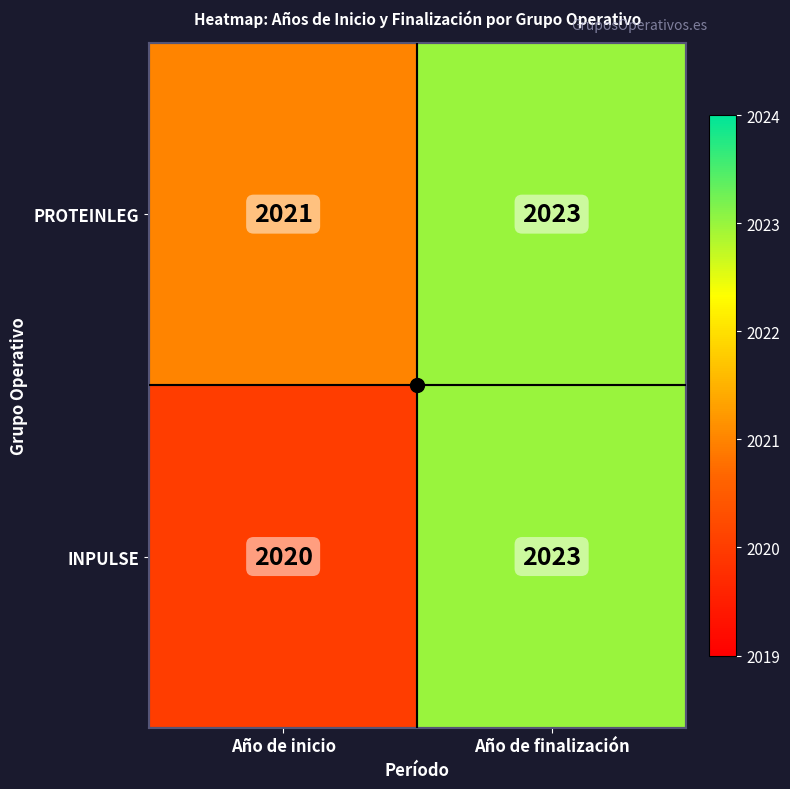

Between Año de inicio and Año de finalización, which series saw the biggest shift?

INPULSE